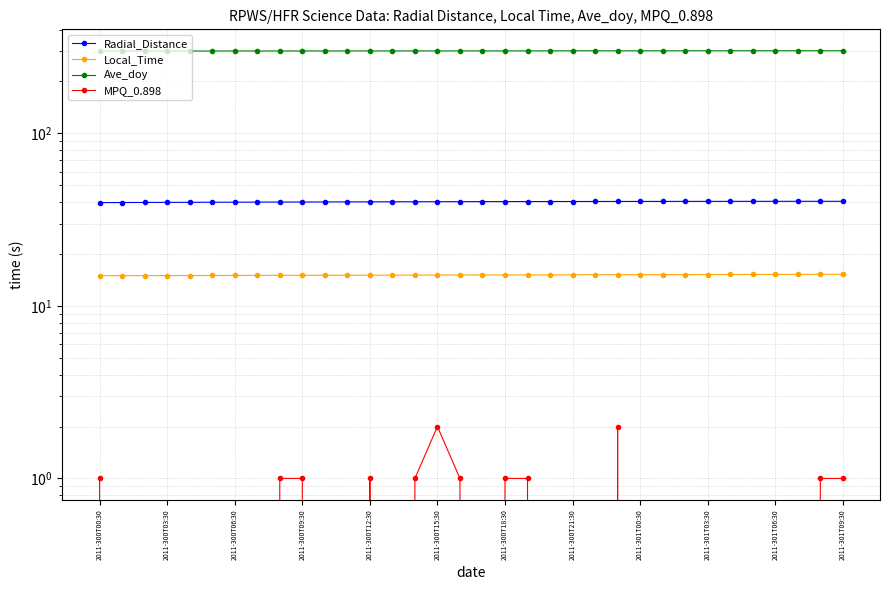

Rank the series by their maximum value, from highest to lowest.

Ave_doy, Radial_Distance, Local_Time, MPQ_0.898